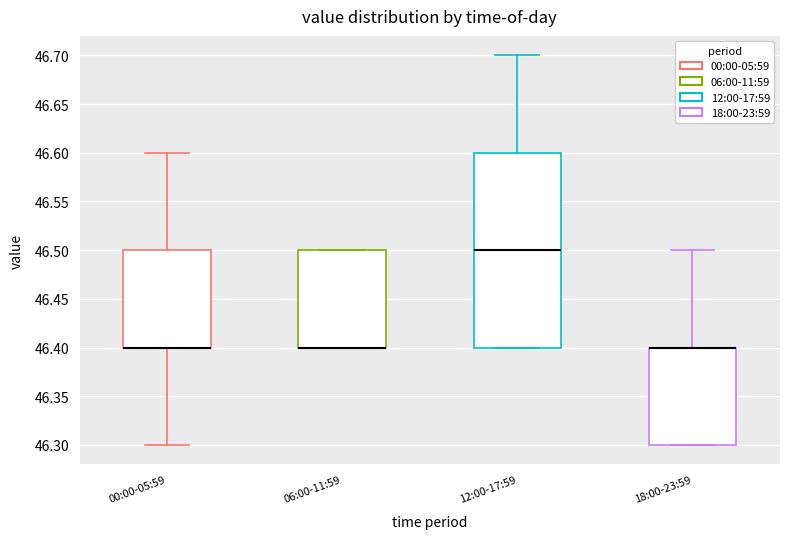

Reading left to right, transcribe this box plot: for each box, give where its median line is, the range the box spans, and where its two whiskers end, as read against the y-axis. The values are not printed on the chart, so give them approximately, as read against the axis.

00:00-05:59: median 46.4 (drawn on the box's lower edge), box 46.4 to 46.5, whiskers 46.3 to 46.6
06:00-11:59: median 46.4 (drawn on the box's lower edge), box 46.4 to 46.5, whiskers 46.4 to 46.5
12:00-17:59: median 46.5, box 46.4 to 46.6, whiskers 46.4 to 46.7
18:00-23:59: median 46.4 (drawn on the box's upper edge), box 46.3 to 46.4, whiskers 46.3 to 46.5